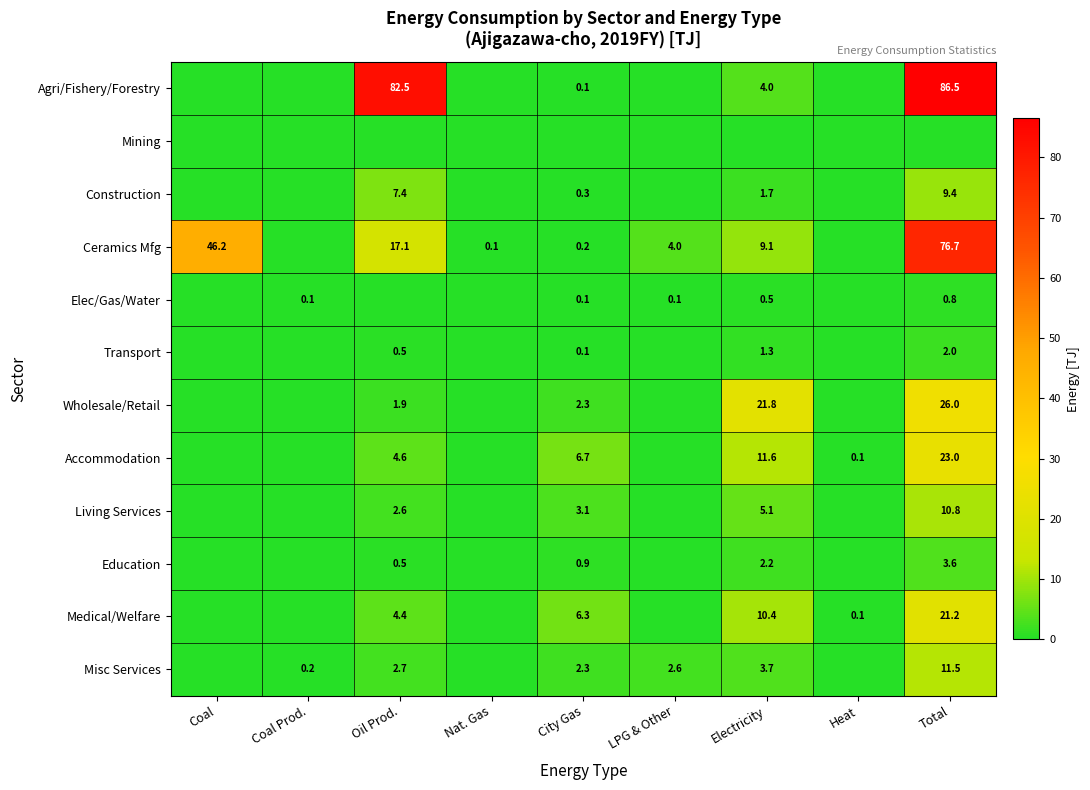

Is it true that Misc Services equals 3.6 at Oil Prod.?

False